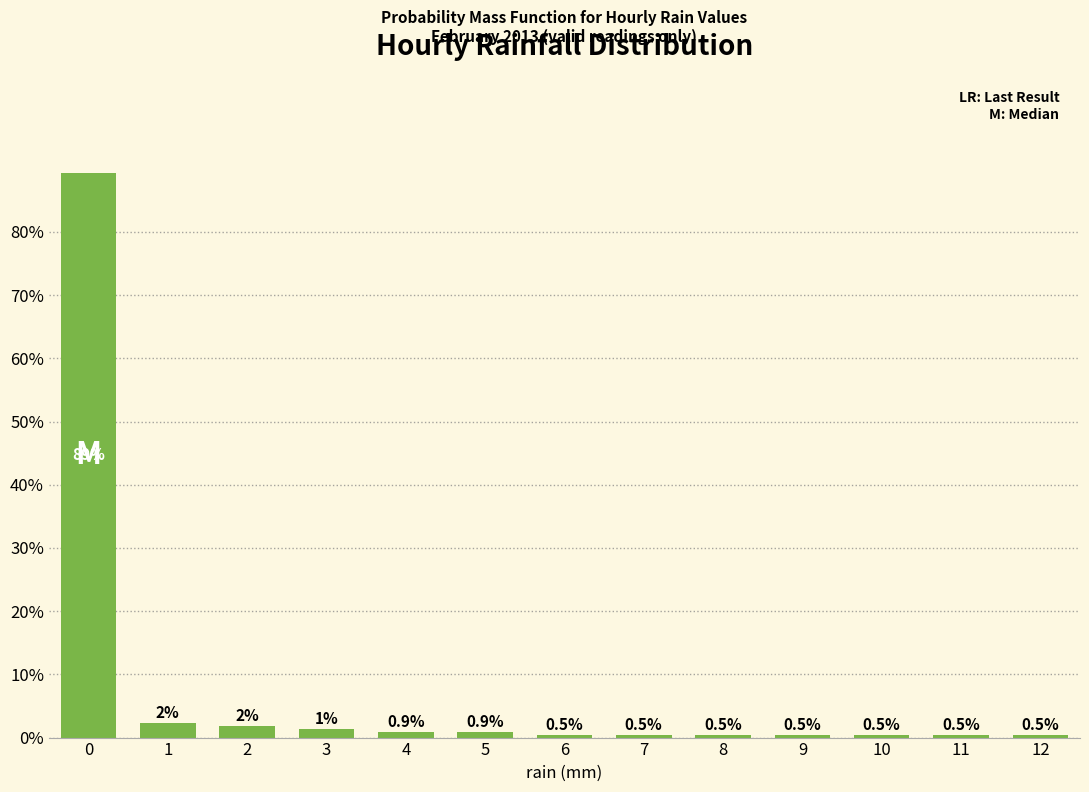

Read the value at 6.

0.5